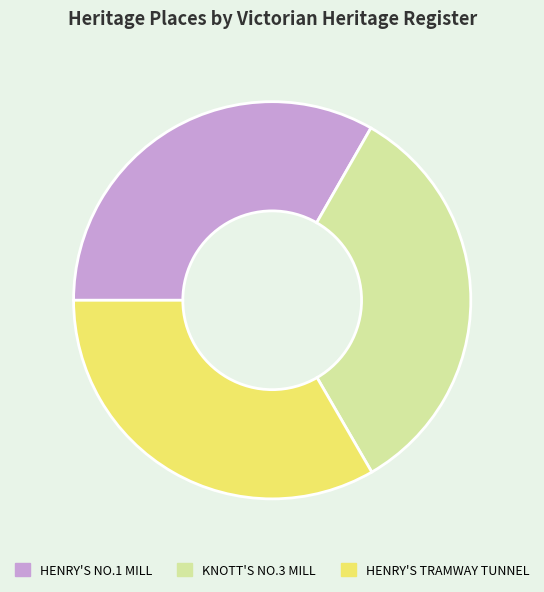

Approximately how many times larger is the value at HENRY'S NO.1 MILL compared to HENRY'S TRAMWAY TUNNEL?

1.0